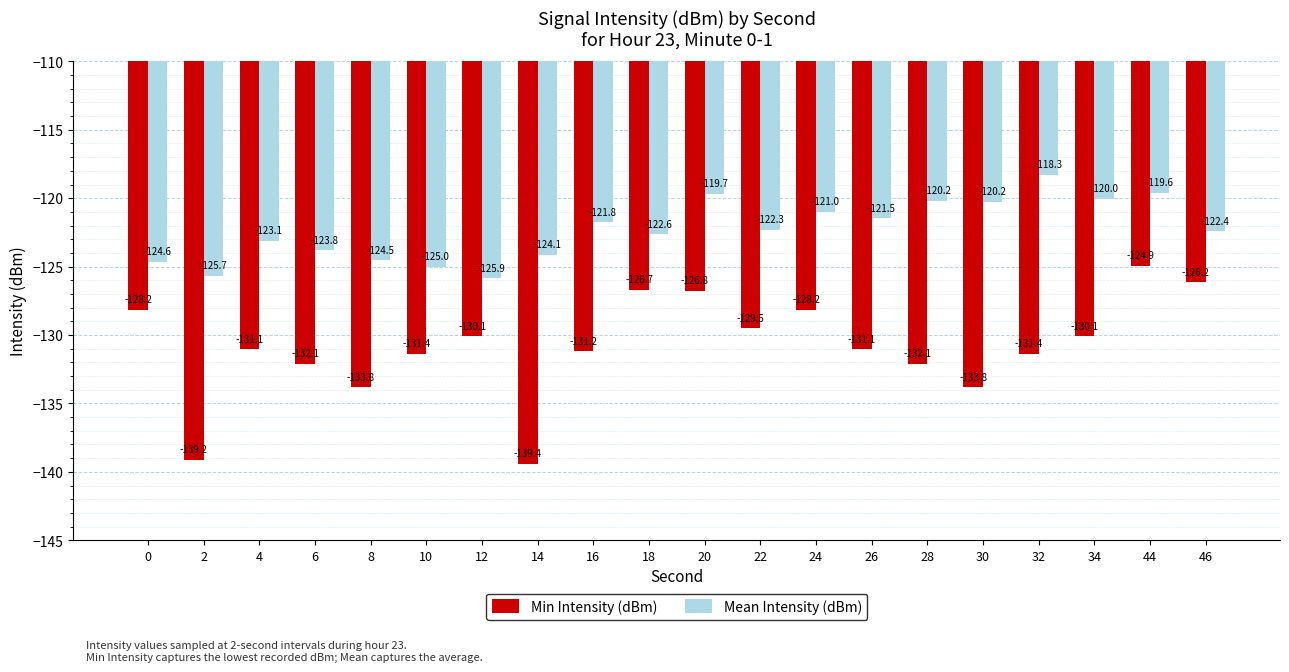

Reading left to right, transcribe all the data shown in this chart.

Min Intensity (dBm): -128.2	-139.2	-131.1	-132.1	-133.8	-131.4	-130.1	-139.4	-131.2	-126.7	-126.8	-129.5	-128.2	-131.1	-132.1	-133.8	-131.4	-130.1	-124.9	-126.2
Mean Intensity (dBm): -124.6	-125.7	-123.1	-123.8	-124.5	-125.0	-125.9	-124.1	-121.8	-122.6	-119.7	-122.3	-121.0	-121.5	-120.2	-120.2	-118.3	-120.0	-119.6	-122.4